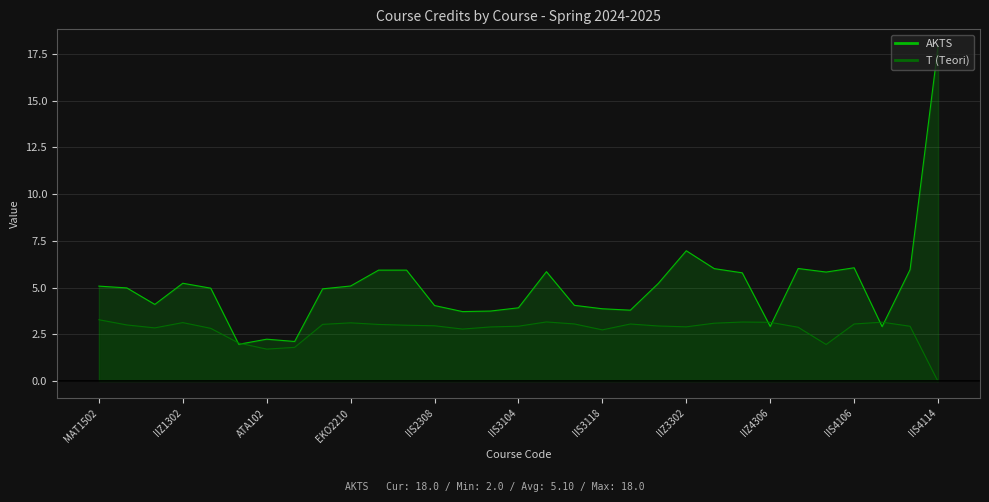

At which category is the sum across all series the highest?

IIS4114